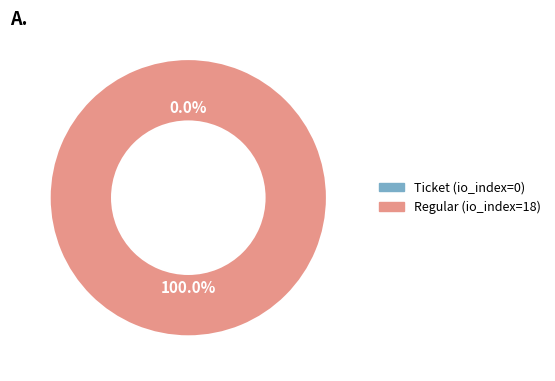

True or false: Regular (io_index=18) accounts for 99% of the total.

False